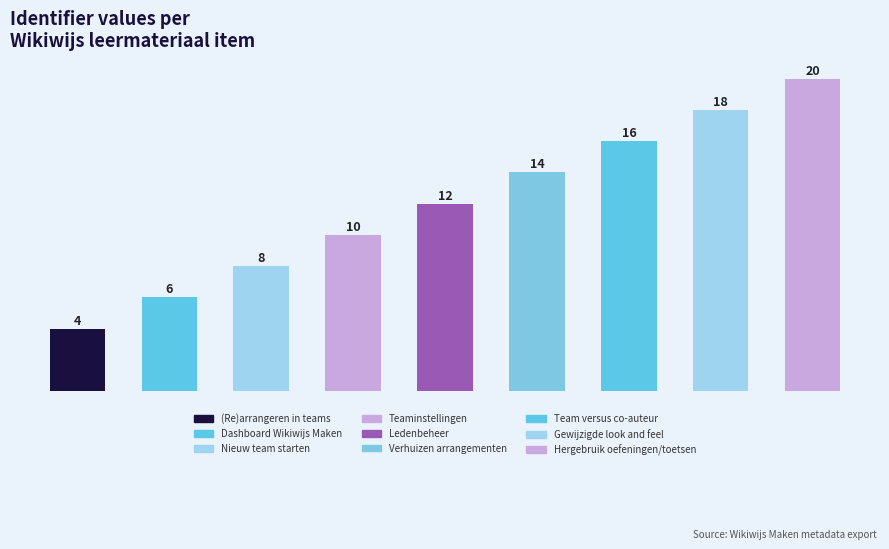

What is the minimum value shown in the chart?

4